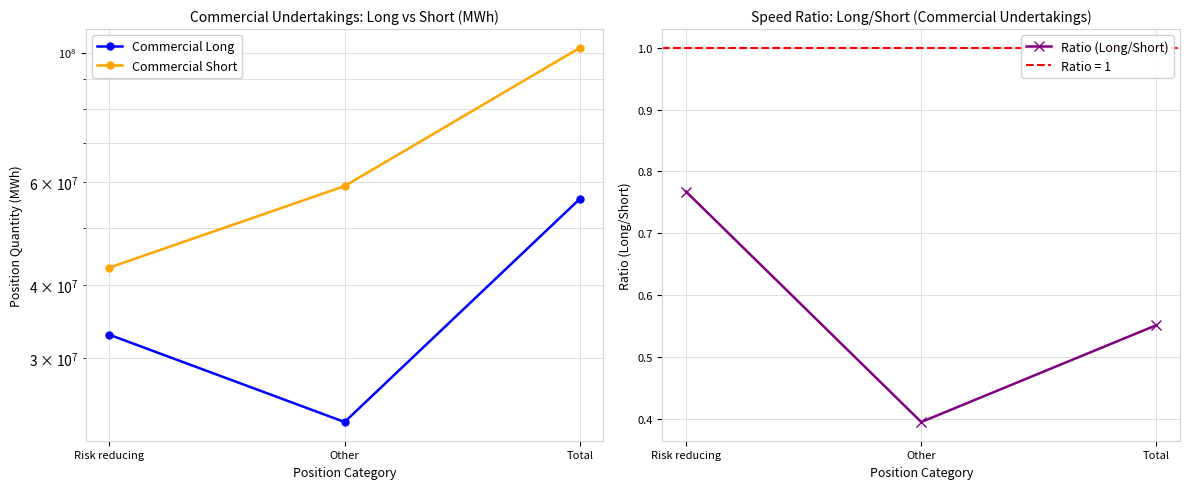

Reading right to left, transcribe all the data shown in this chart.

Commercial Long: Total=56174989.0	Other=23301968.0	Risk reducing=32873021.0
Commercial Short: Total=101909454.0	Other=59074316.0	Risk reducing=42835138.0
Ratio (Long/Short): Total=0.6	Other=0.4	Risk reducing=0.8